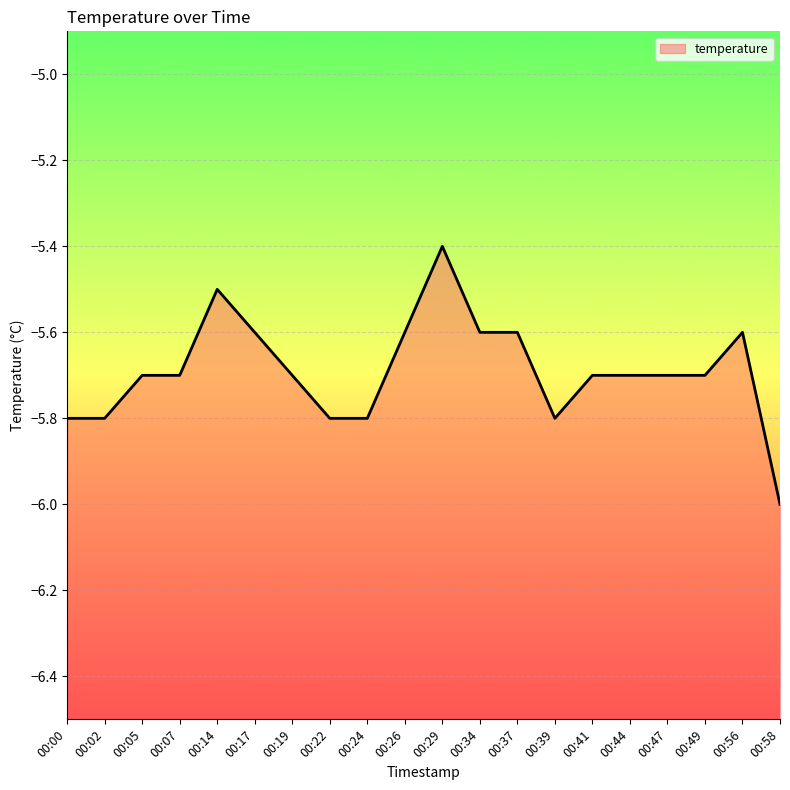

How many data points does each series have?

20